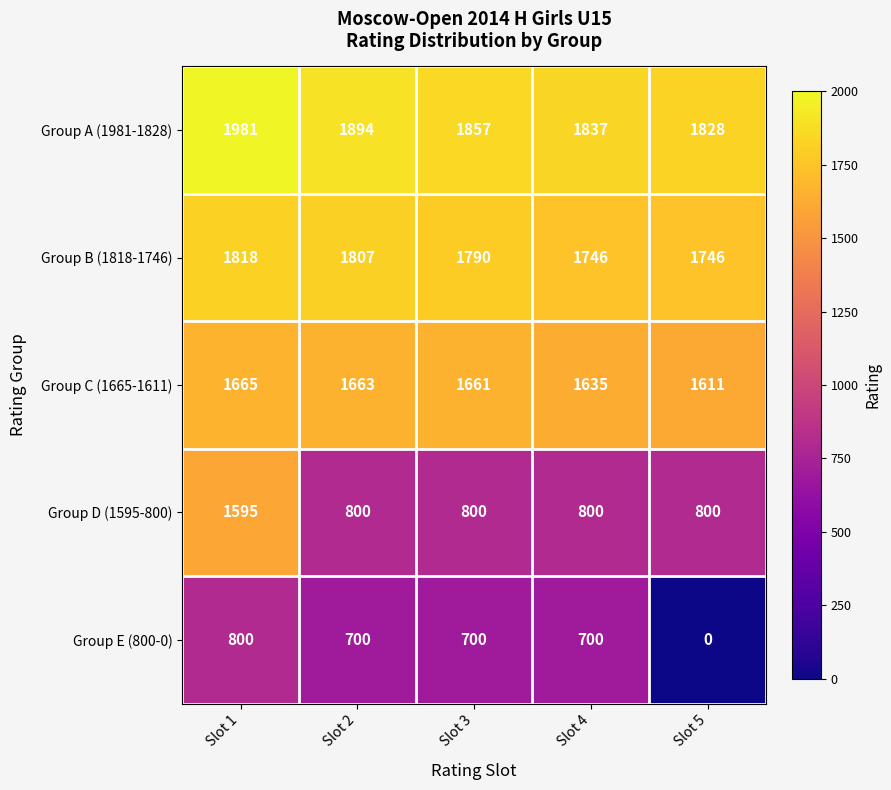

What is the spread (max minus min) of values at Slot 5?

1828